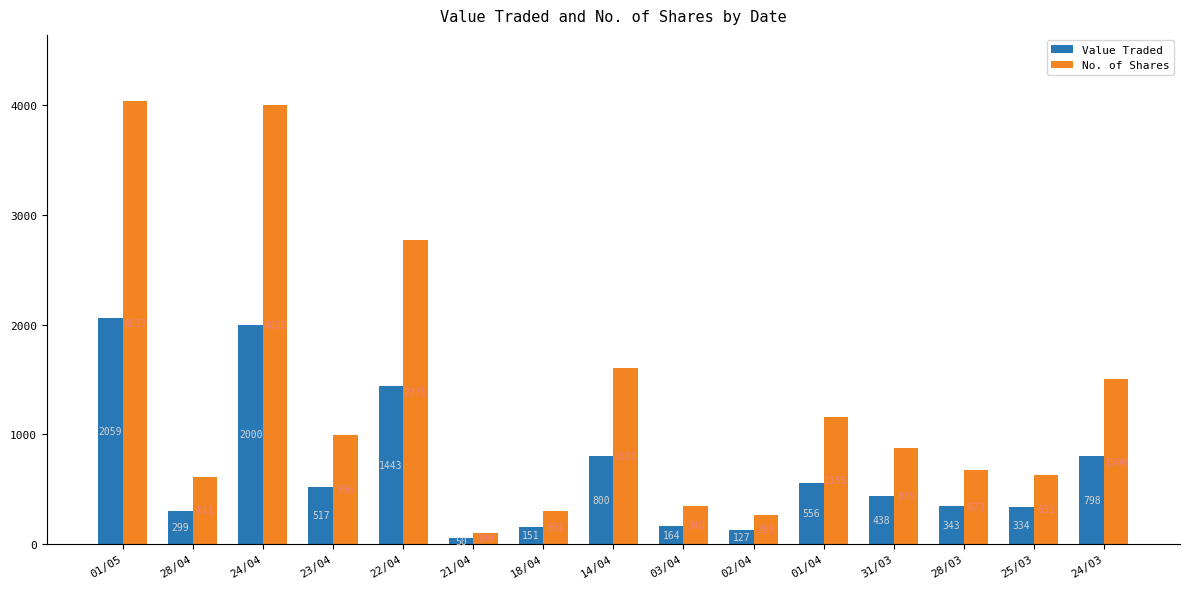

What value does the No. of Shares series have at 28/03, to the nearest 50?

650